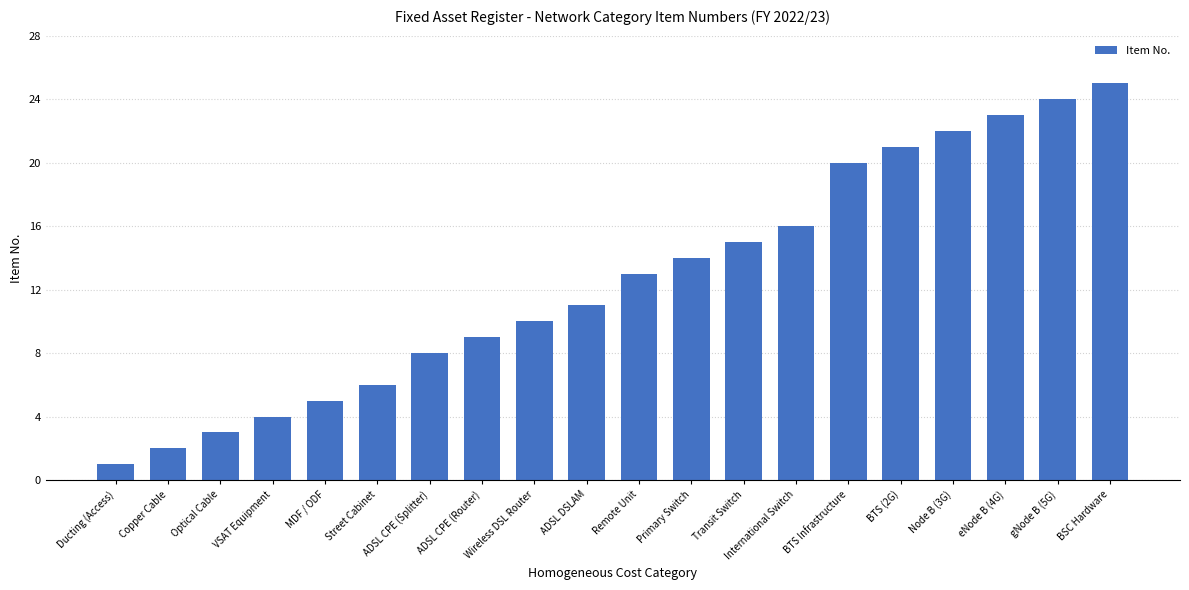

What position from the right is Wireless DSL Router?

12